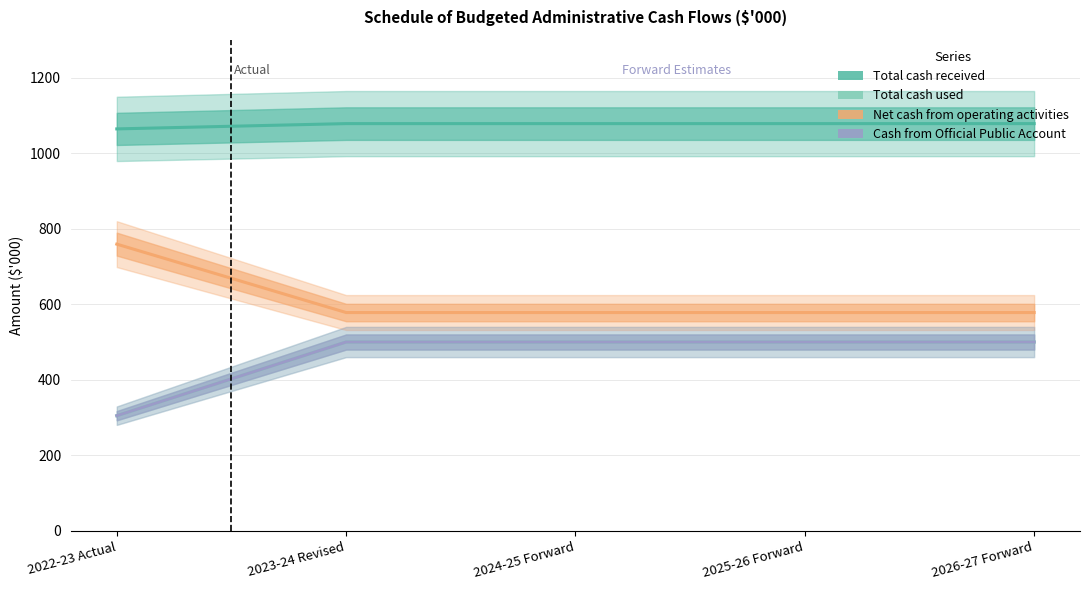

How many values in the Net cash from operating activities series exceed 578?

1